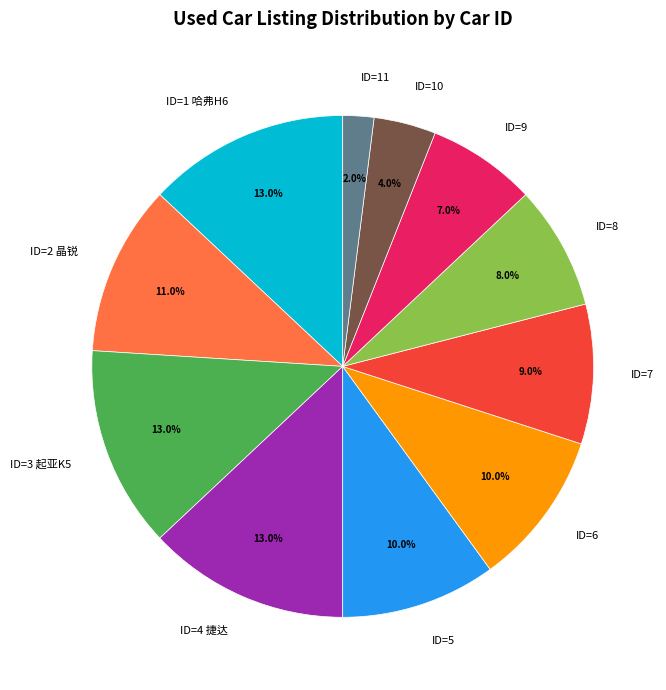

How many slices are in this pie chart?

11